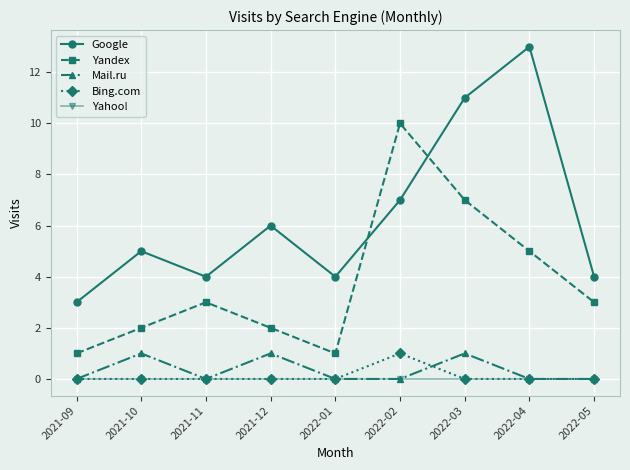

True or false: Bing.com and Google cross at least once.

False